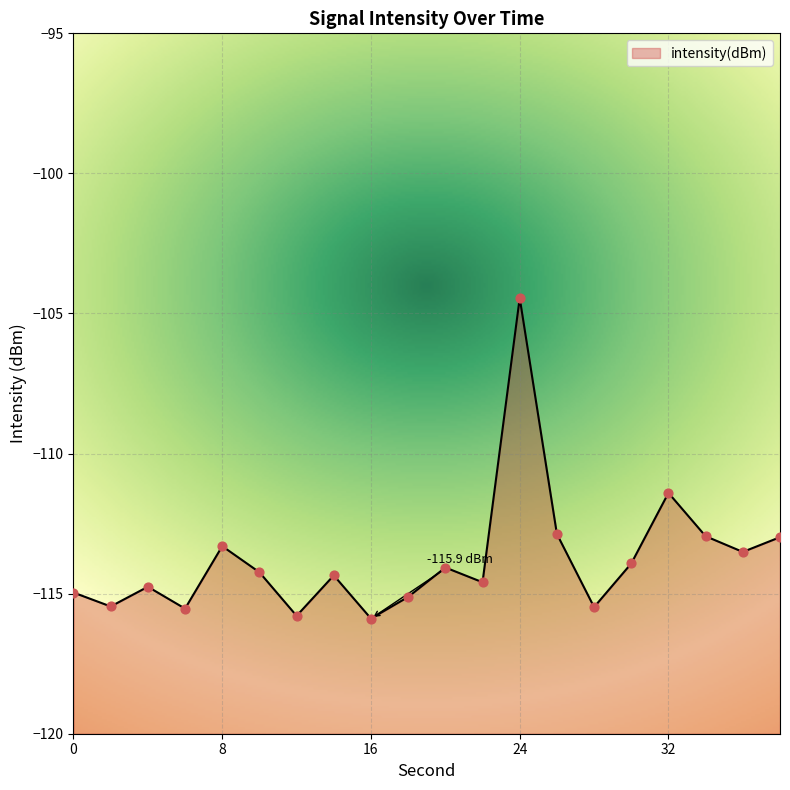

What is the change in value from 12 to 38?

+2.8